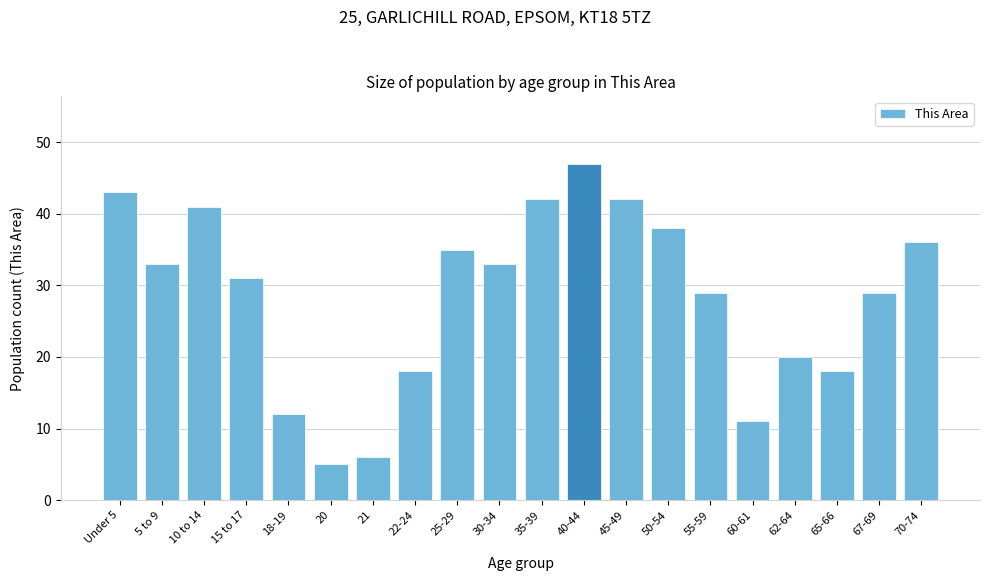

Reading left to right, extract all data points from this chart.

43	33	41	31	12	5	6	18	35	33	42	47	42	38	29	11	20	18	29	36